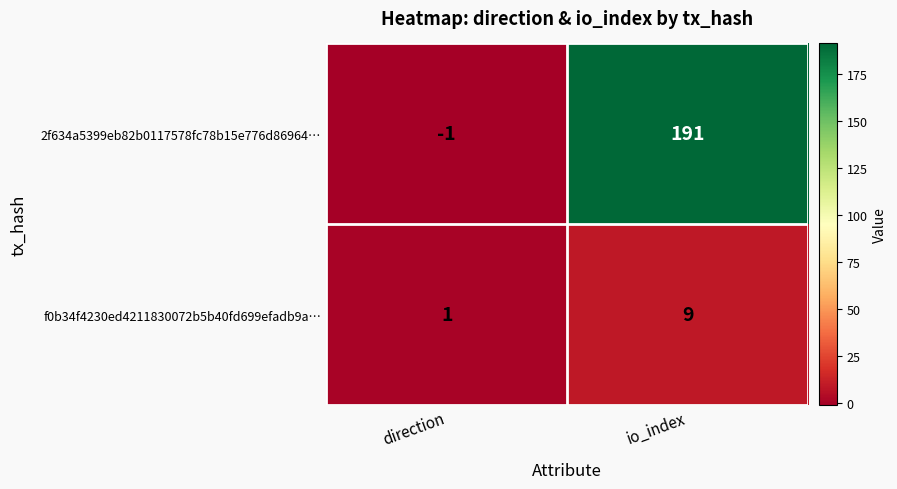

At which label does f0b34f4230ed4211830072b5b40fd699efadb9a… reach its minimum?

direction